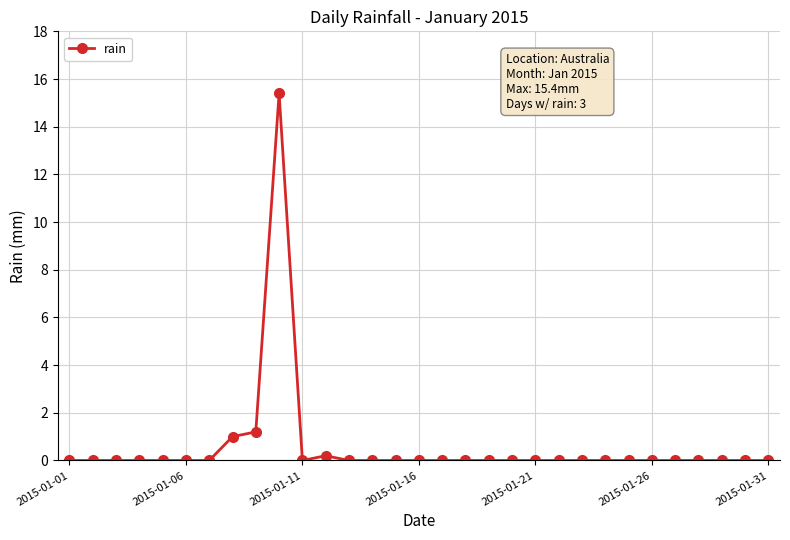

What is the greatest value displayed?

15.4